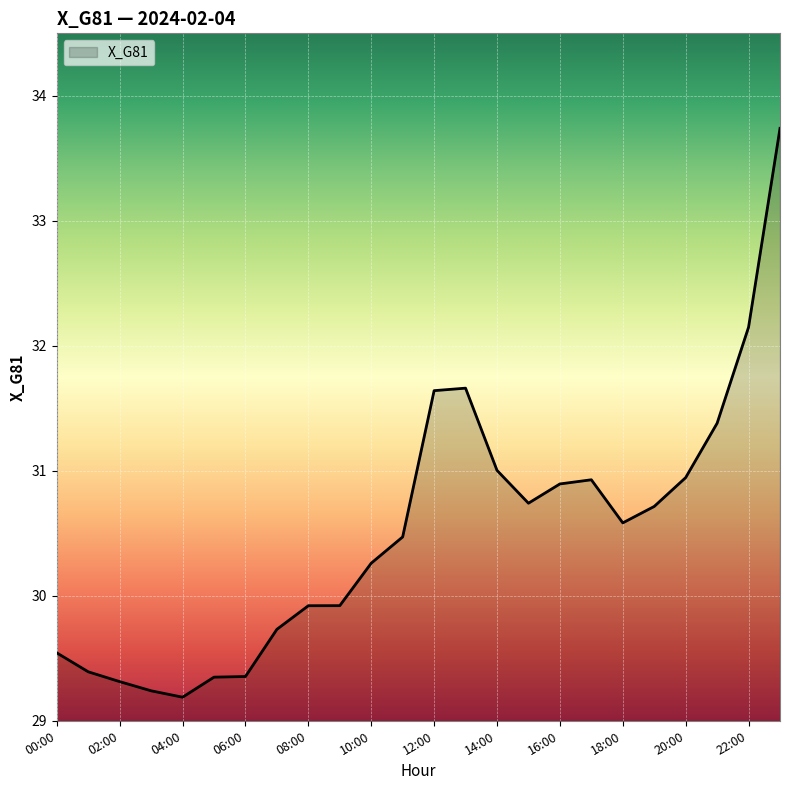

What is the difference between the maximum and minimum values?

4.6